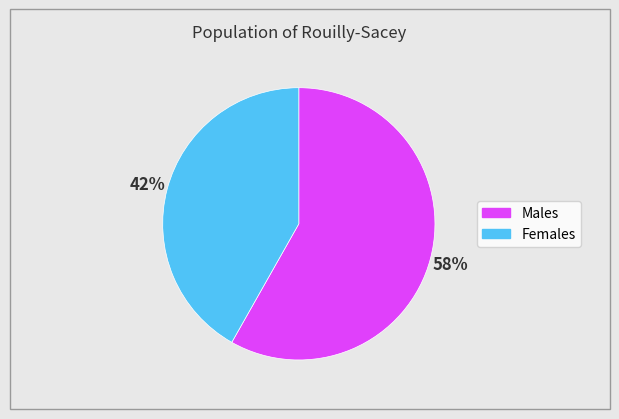

Is there a majority slice in this chart?

Yes